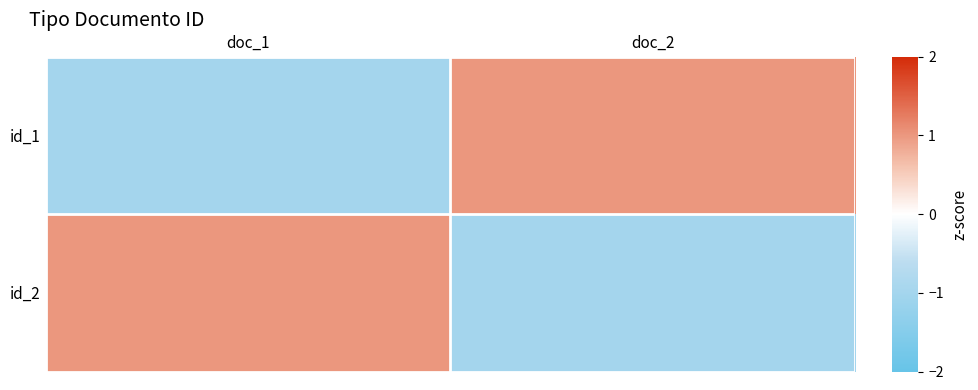

At which category is the sum across all series the highest?

doc_1